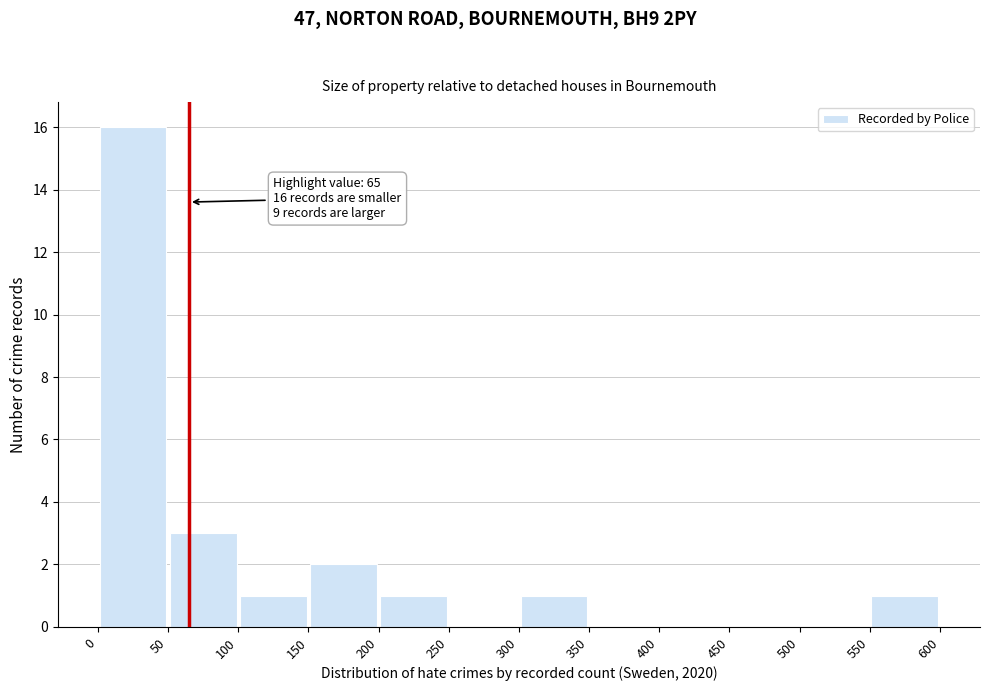

Which range on the x-axis has the tallest bar?

0 to 50